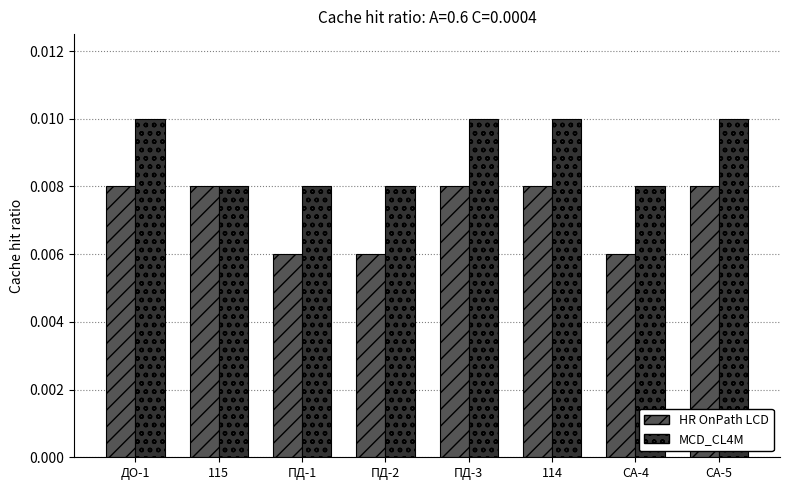

At how many categories does at least one series exceed 0?

8